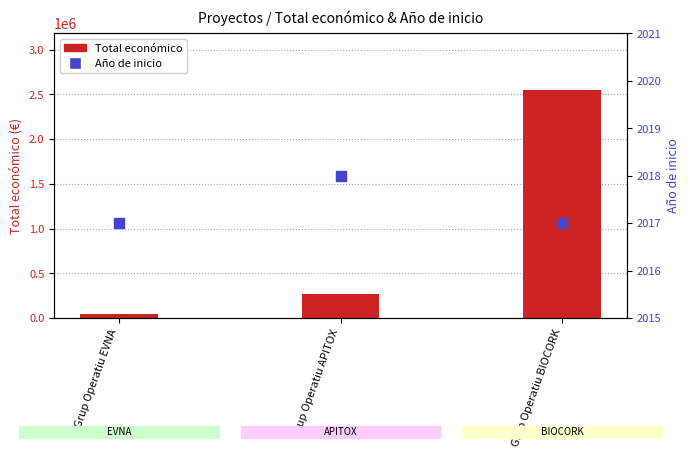

Which series reaches the maximum Y coordinate?

Total económico